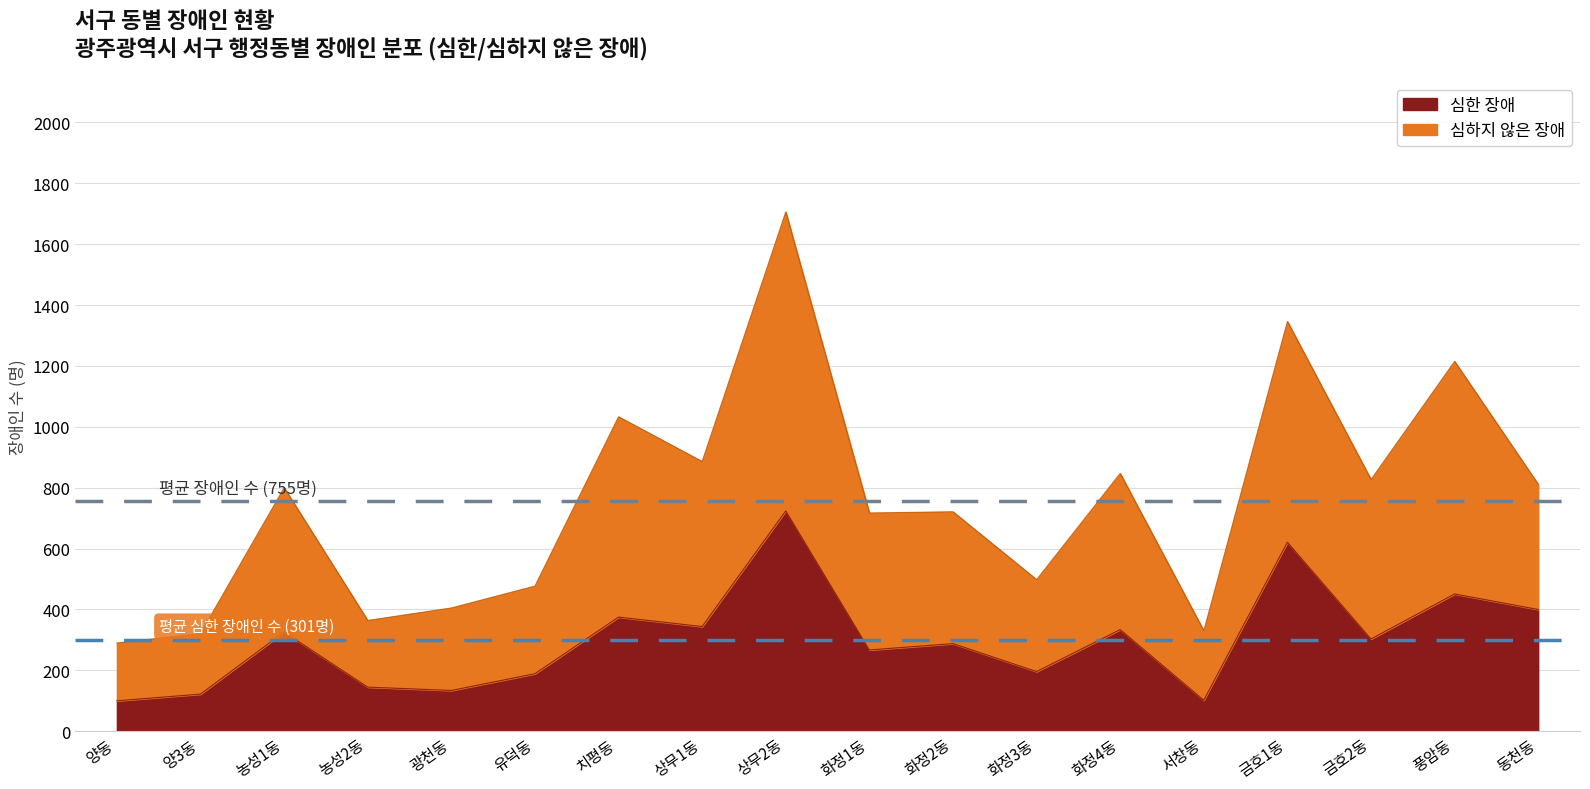

Rank the series by their maximum value, from lowest to highest.

심한 장애, 심하지 않은 장애